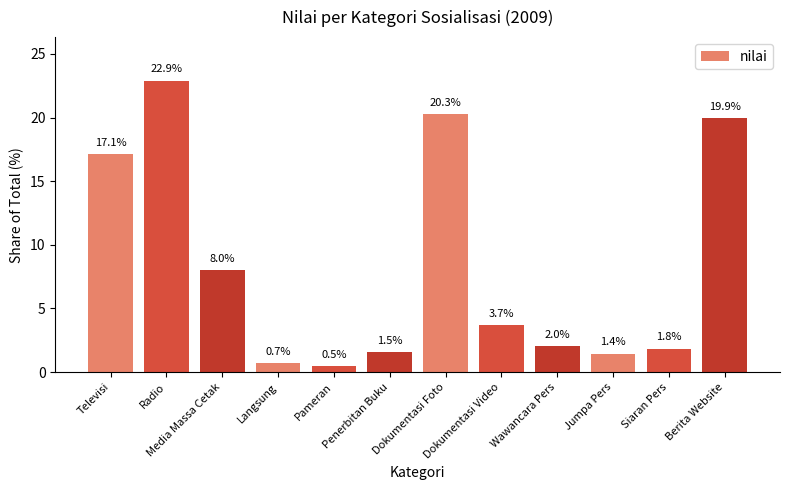

List the labels in order of value, smallest first.

Pameran, Langsung, Jumpa Pers, Penerbitan Buku, Siaran Pers, Wawancara Pers, Dokumentasi Video, Media Massa Cetak, Televisi, Berita Website, Dokumentasi Foto, Radio